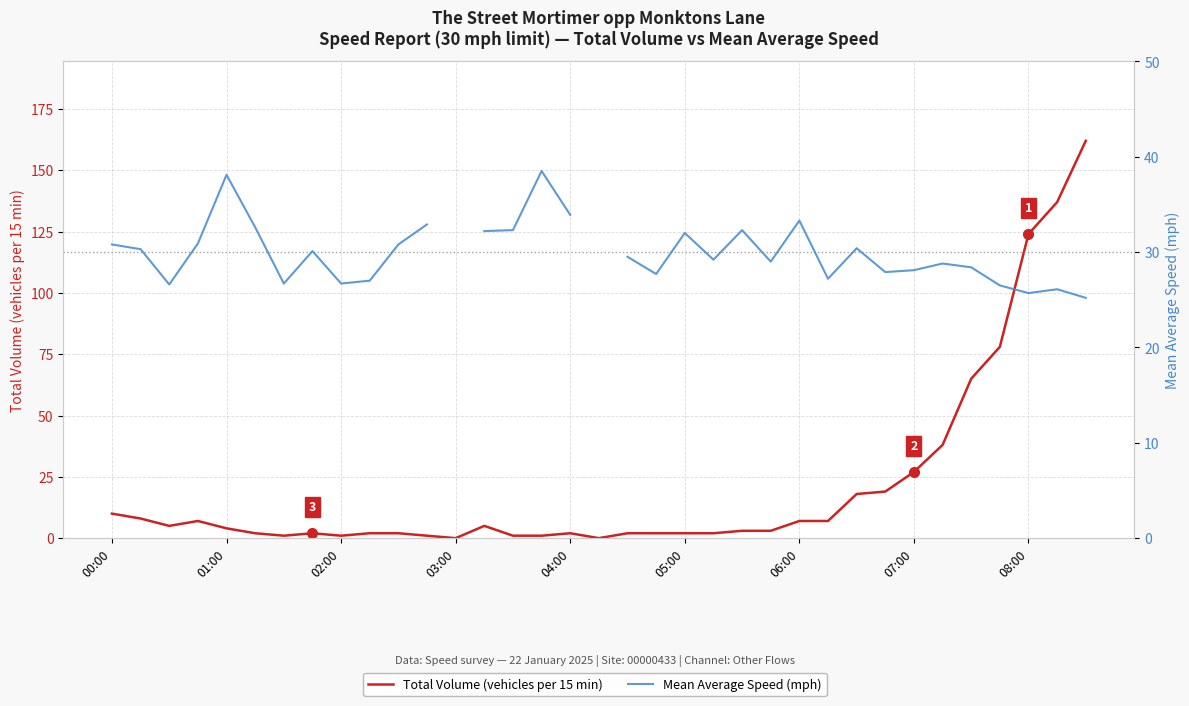

Which series ends up on top after the final intersection of Mean Average Speed (mph) and Total Volume (vehicles per 15 min)?

Total Volume (vehicles per 15 min)